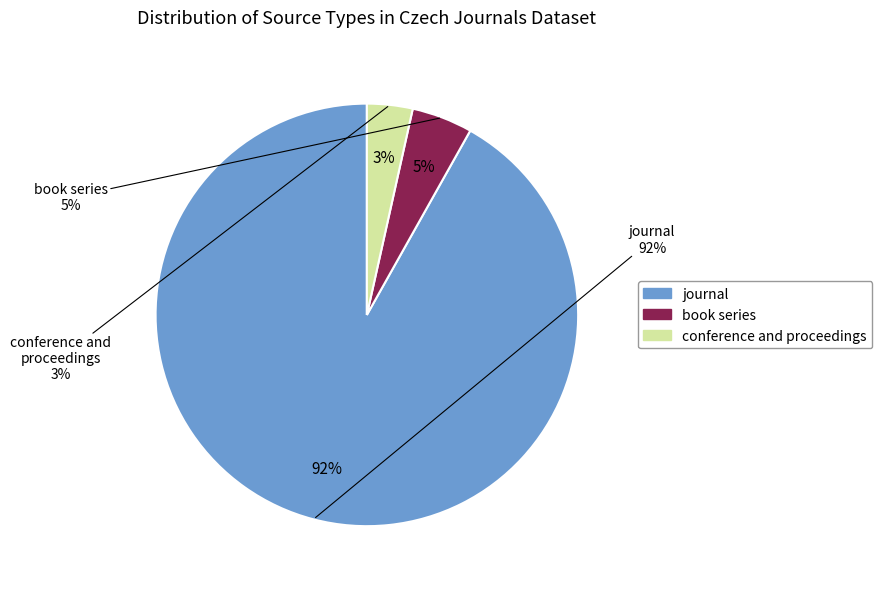

The journal slice represents 99% of the pie. True or false?

False